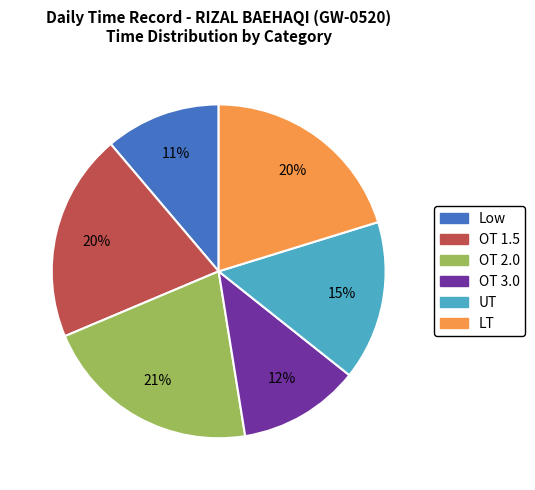

Combined, do OT 3.0 and UT account for over 50%?

No